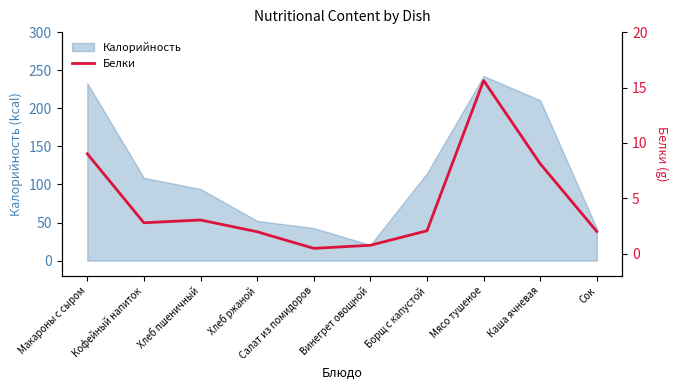

True or false: the data has more than 0 interior local peaks.

True